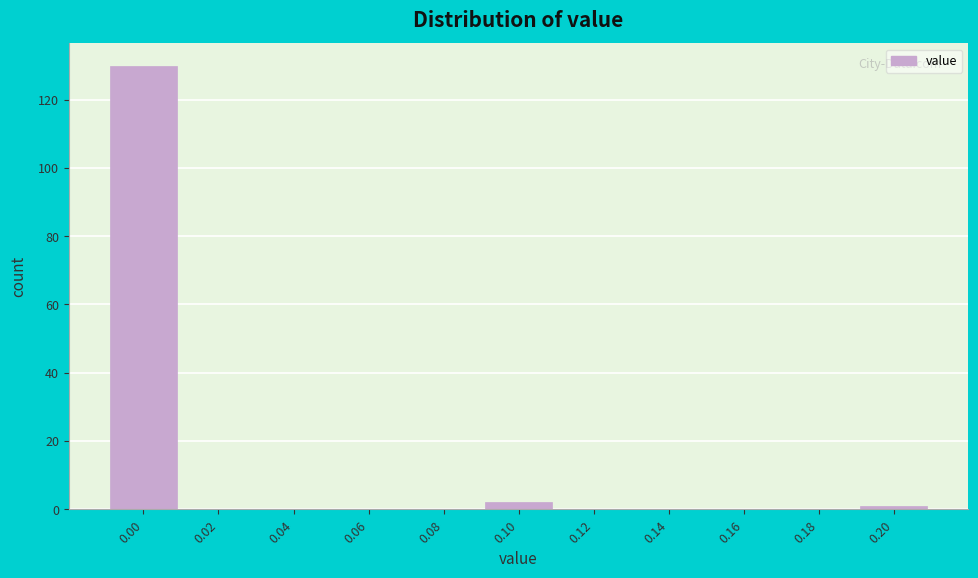

Reading left to right, list all the values displayed in this chart.

0.00=130	0.02=0	0.04=0	0.06=0	0.08=0	0.10=2	0.12=0	0.14=0	0.16=0	0.18=0	0.20=1